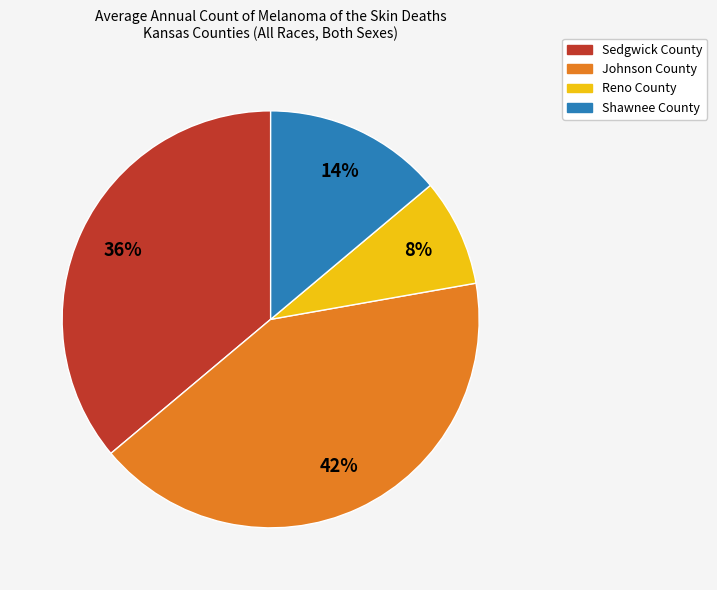

Which has a higher value, Reno County or Sedgwick County?

Sedgwick County